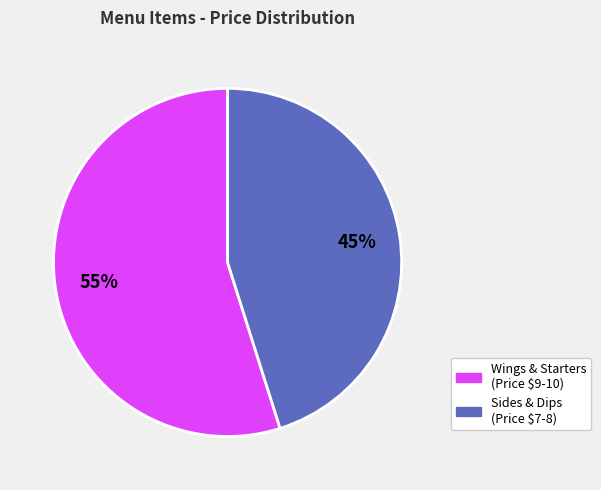

To the nearest percent, what is the difference between the largest and smallest slice percentages?

10%